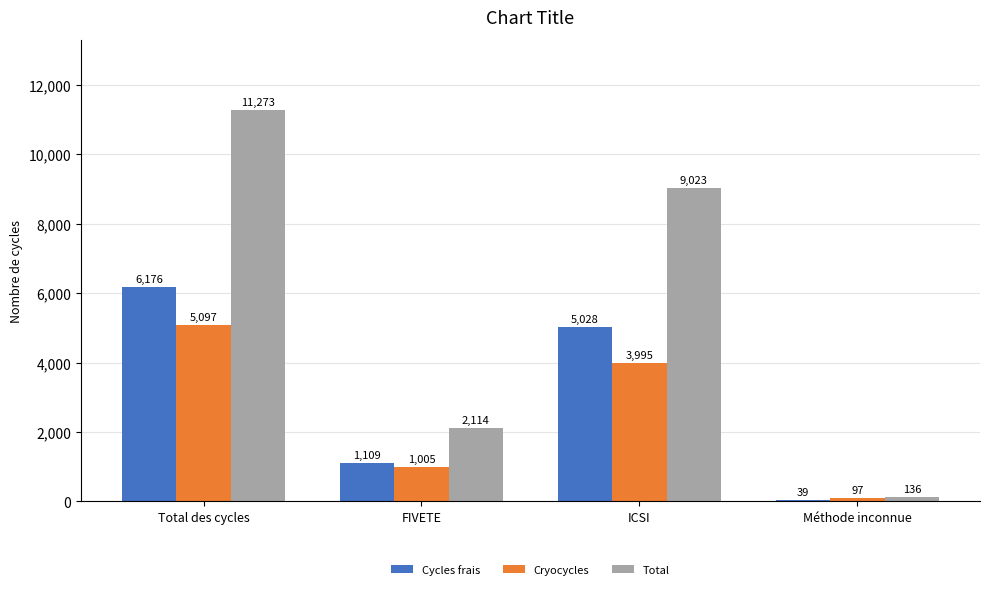

Where does the Cycles frais series first go above 5028?

Total des cycles